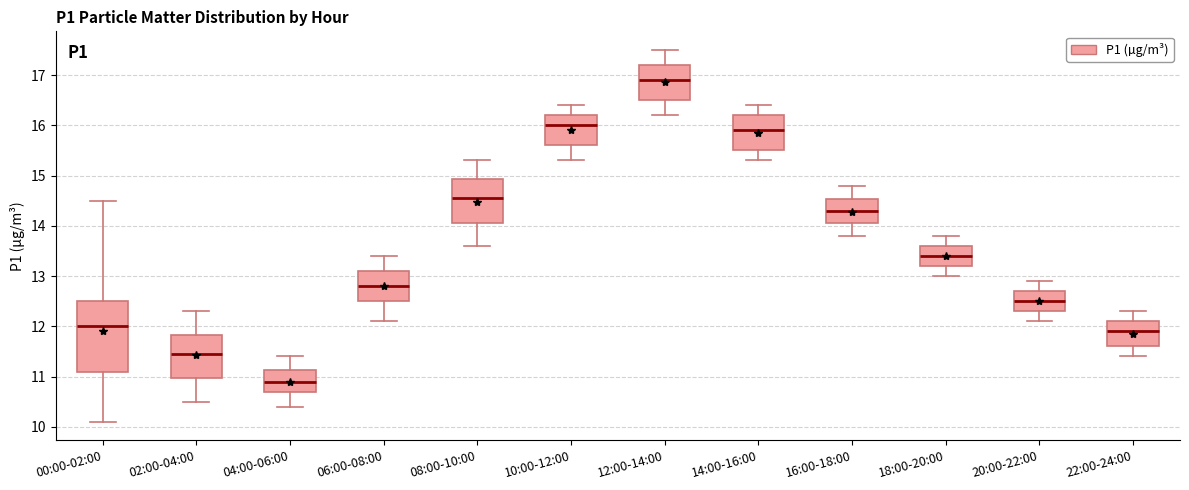

Reading left to right, read every box against the y-axis: the position of its median line, the range the box covers, and the ends of its whiskers. The values are not printed on the chart, so give them approximately, as read against the axis.

00:00-02:00: median 12.0, box 11.1 to 12.5, whiskers 10.1 to 14.5
02:00-04:00: median 11.5, box 11.0 to 11.8, whiskers 10.5 to 12.3
04:00-06:00: median 10.9, box 10.7 to 11.1, whiskers 10.4 to 11.4
06:00-08:00: median 12.8, box 12.5 to 13.1, whiskers 12.1 to 13.4
08:00-10:00: median 14.6, box 14.1 to 14.9, whiskers 13.6 to 15.3
10:00-12:00: median 16.0, box 15.6 to 16.2, whiskers 15.3 to 16.4
12:00-14:00: median 16.9, box 16.5 to 17.2, whiskers 16.2 to 17.5
14:00-16:00: median 15.9, box 15.5 to 16.2, whiskers 15.3 to 16.4
16:00-18:00: median 14.3, box 14.1 to 14.5, whiskers 13.8 to 14.8
18:00-20:00: median 13.4, box 13.2 to 13.6, whiskers 13.0 to 13.8
20:00-22:00: median 12.5, box 12.3 to 12.7, whiskers 12.1 to 12.9
22:00-24:00: median 11.9, box 11.6 to 12.1, whiskers 11.4 to 12.3